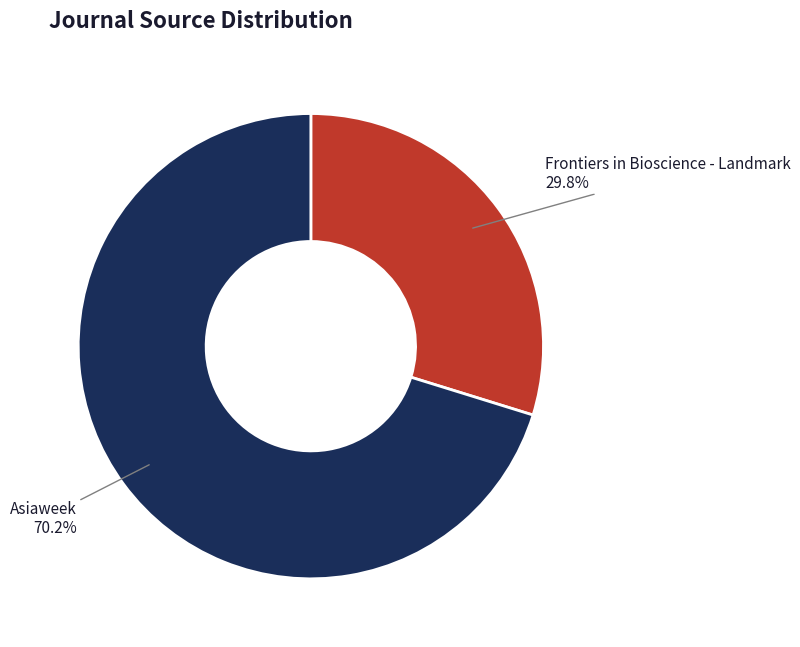

Which has a higher value, Asiaweek or Frontiers in Bioscience - Landmark?

Asiaweek